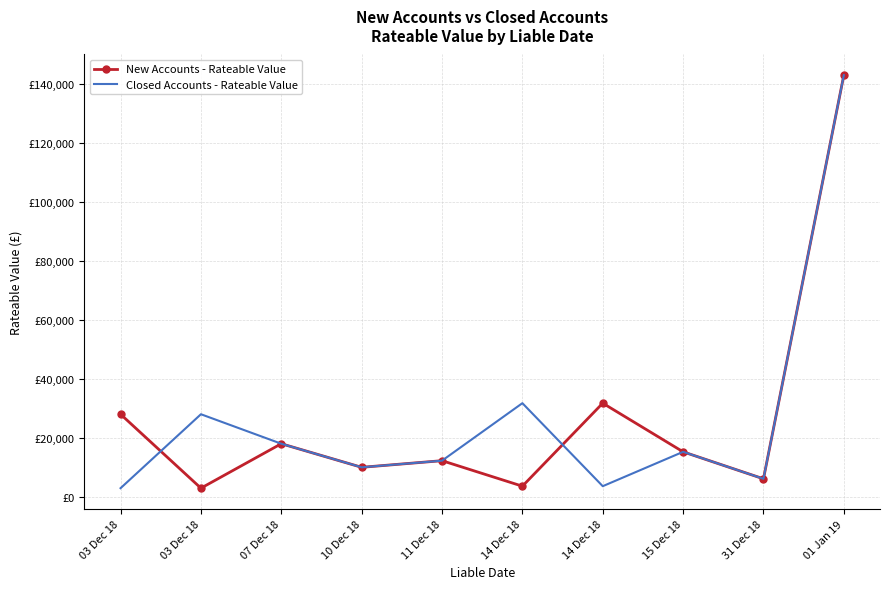

In New Accounts - Rateable Value, how many points are higher than both neighbors (excluding endpoints)?

3